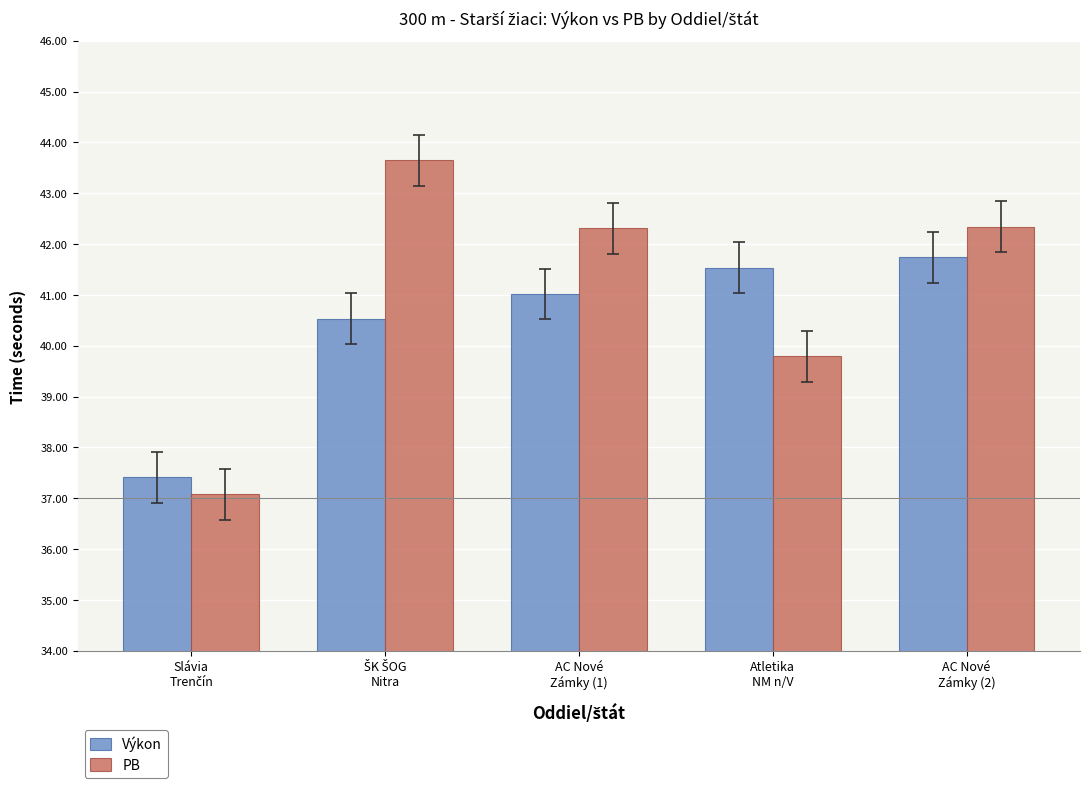

How many groups of bars are there?

5